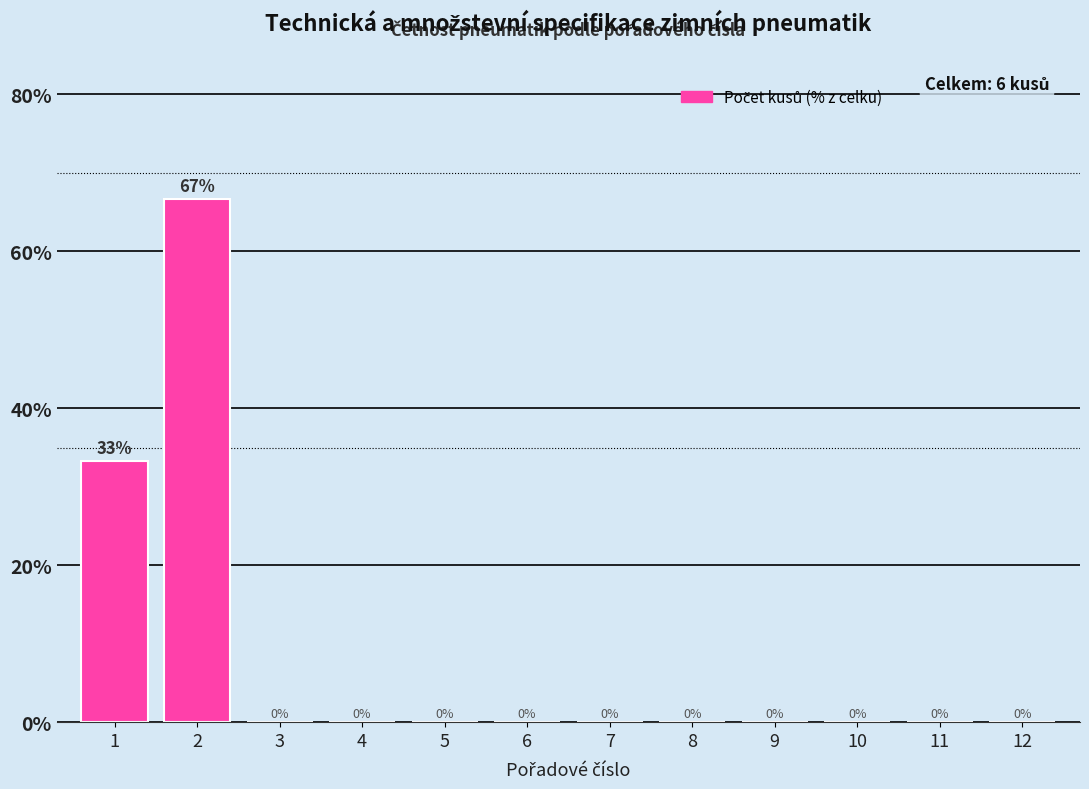

The chart shows a value of 0.0 at 7. True or false?

True